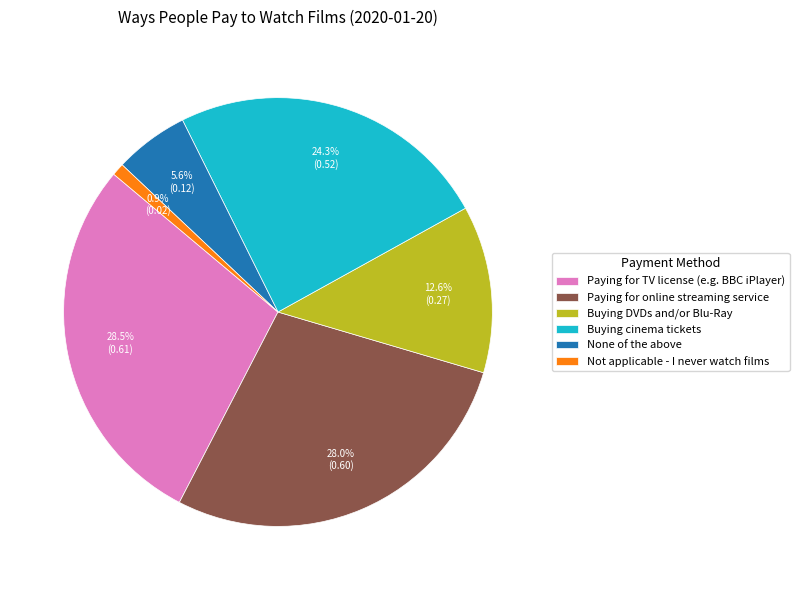

Count the number of slices in the pie.

6